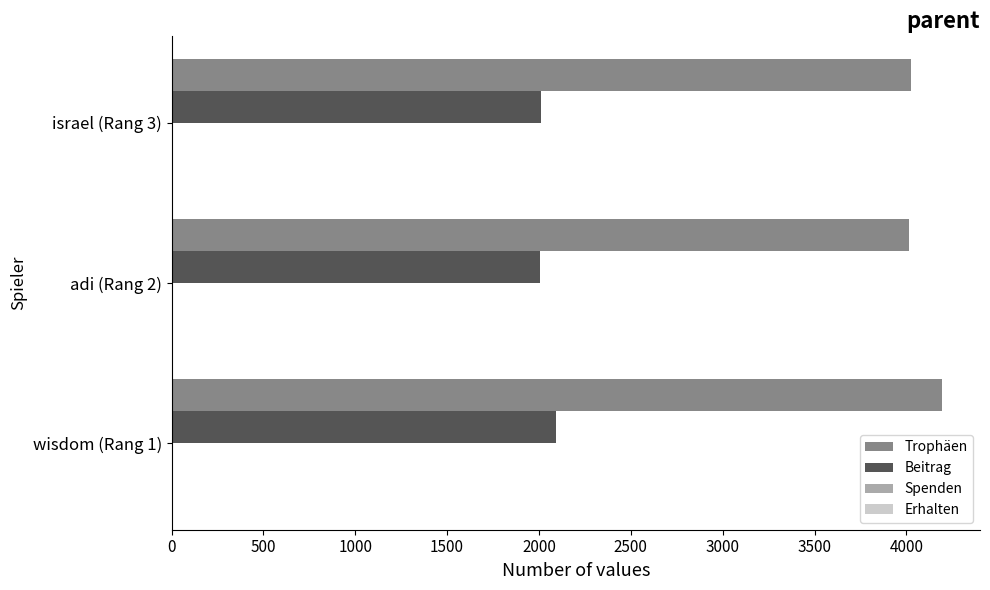

What is the difference between the maximum and minimum values in the Beitrag series?

89